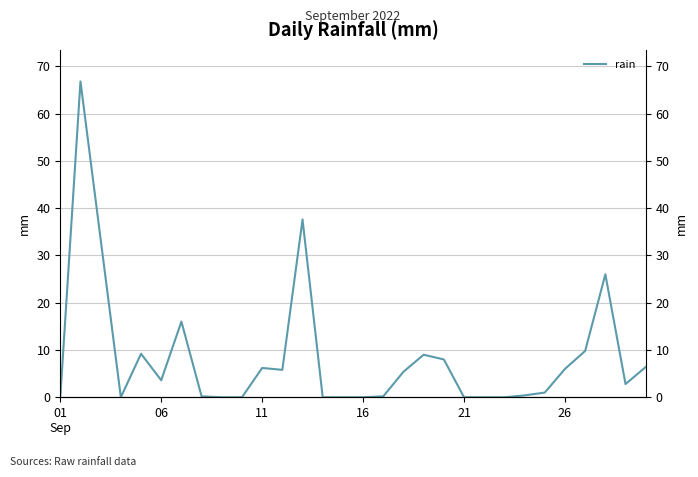

What is the difference between the maximum and second lowest values?

66.8